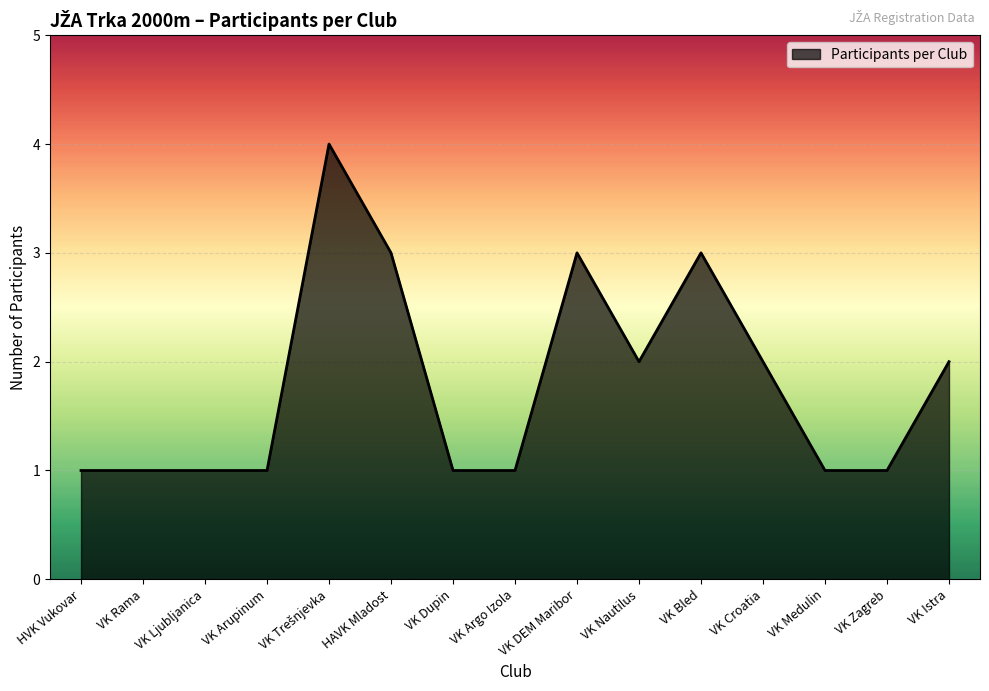

What is the difference between the maximum and second lowest values?

3